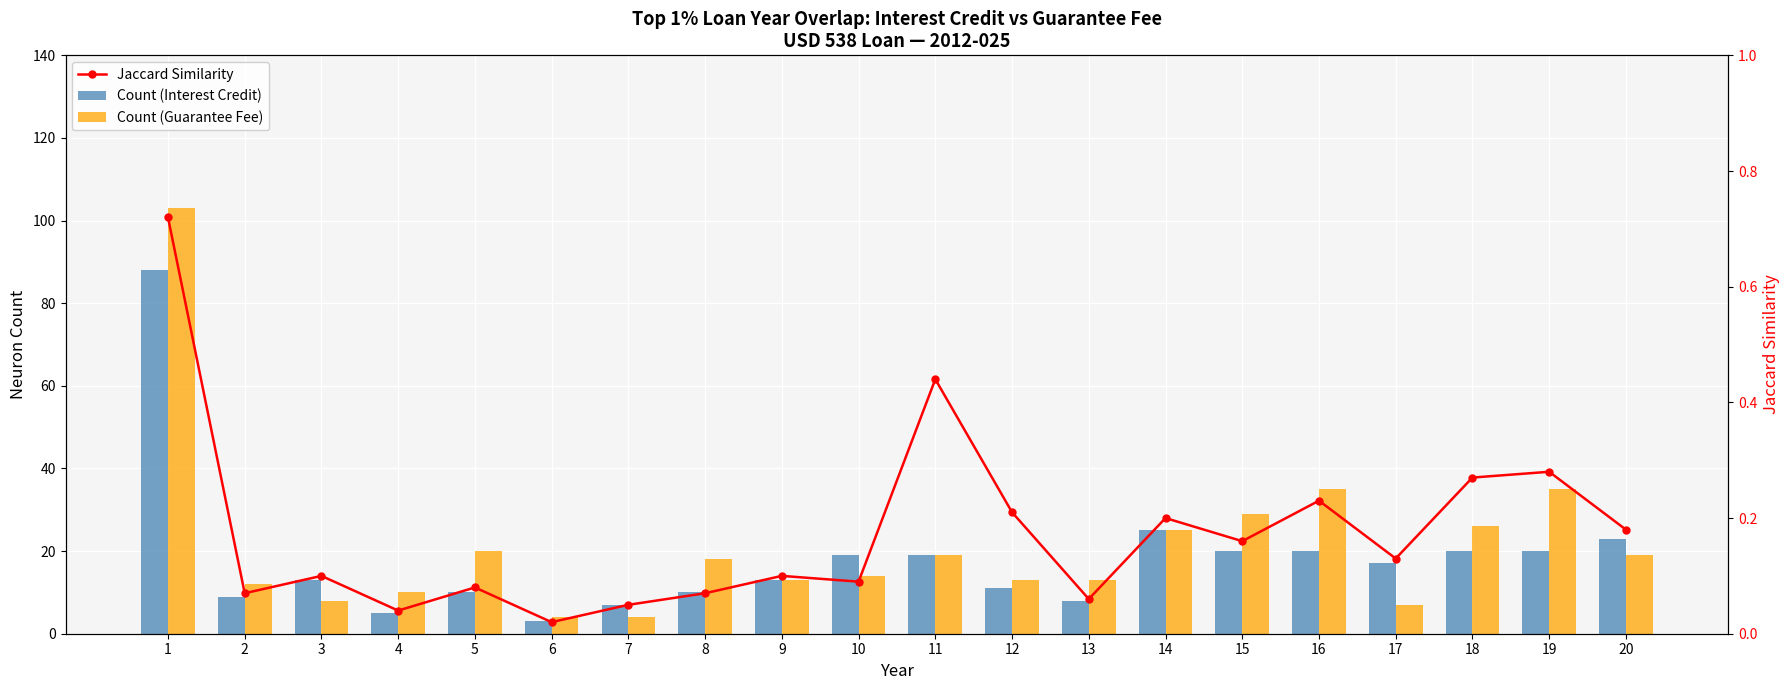

How many distinct data groups are displayed?

3